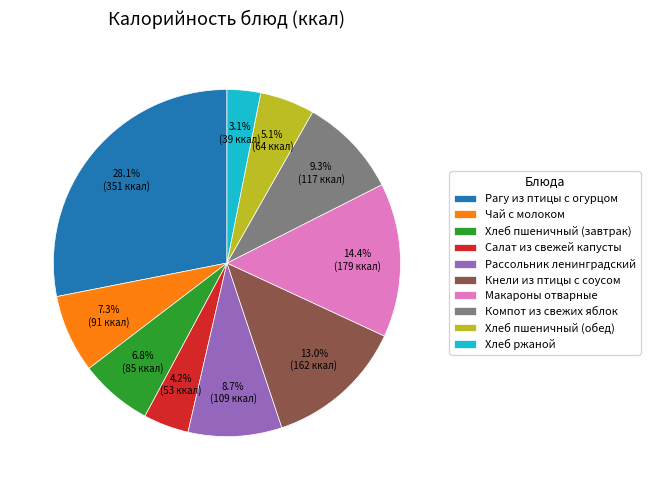

Combined, do Рассольник ленинградский and Салат из свежей капусты account for over 50%?

No